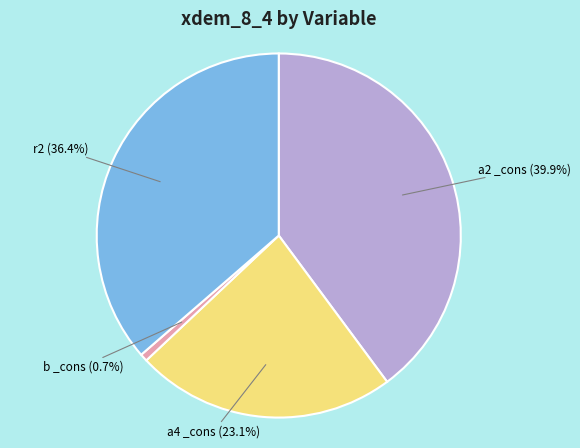

Which slice is the largest?

a2 _cons